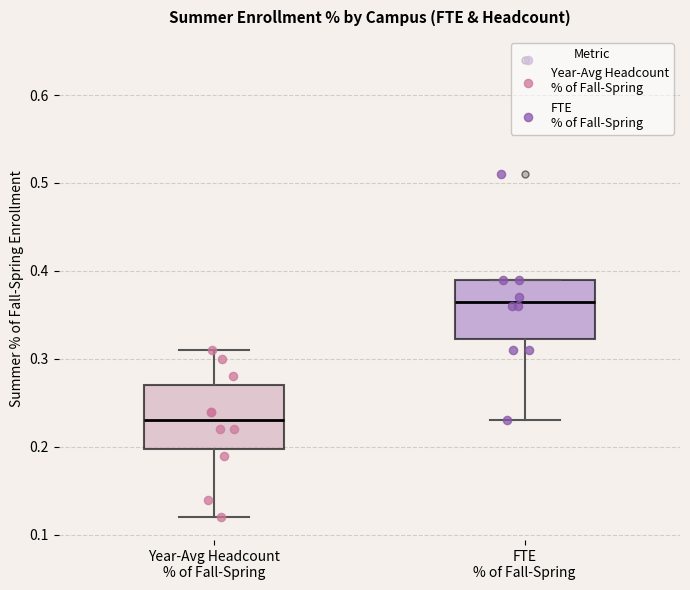

Reading left to right, transcribe this box plot: for each box, give where its median line is, the range the box spans, and where its two whiskers end, as read against the y-axis. The values are not printed on the chart, so give them approximately, as read against the axis.

Year-Avg Headcount % of Fall-Spring: median 0.23, box 0.20 to 0.27, whiskers 0.12 to 0.31
FTE % of Fall-Spring: median 0.37, box 0.32 to 0.39, whiskers 0.23 to 0.39